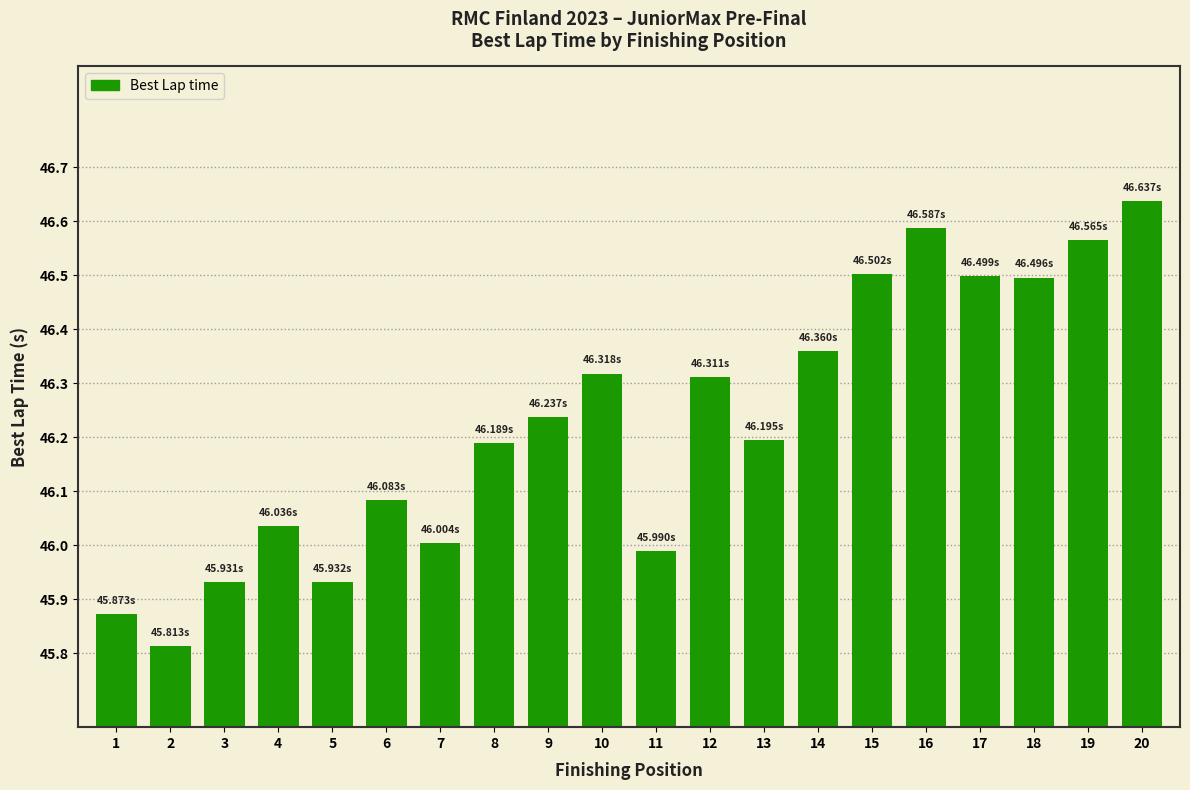

Which category has the lowest value across all series?

2